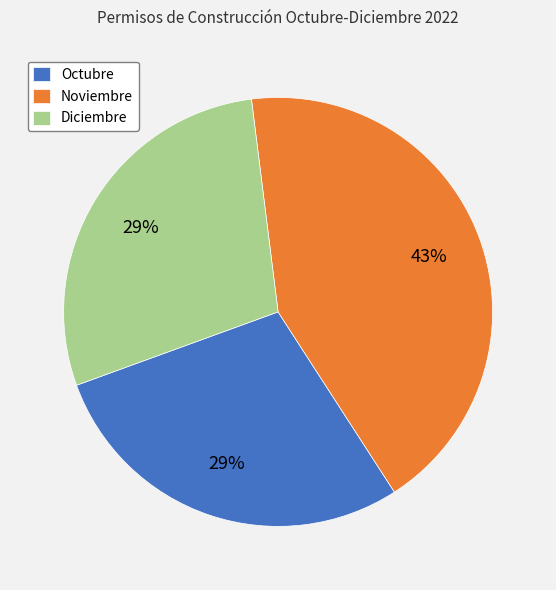

Between Noviembre and Octubre, which is larger?

Noviembre